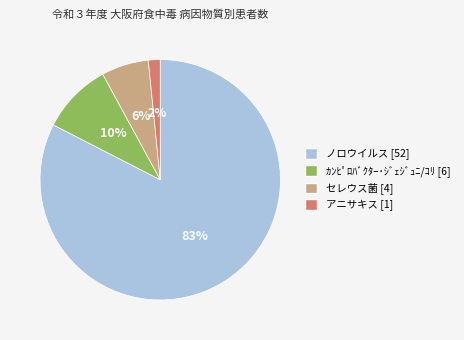

To the nearest percent, what portion does アニサキス represent?

2%